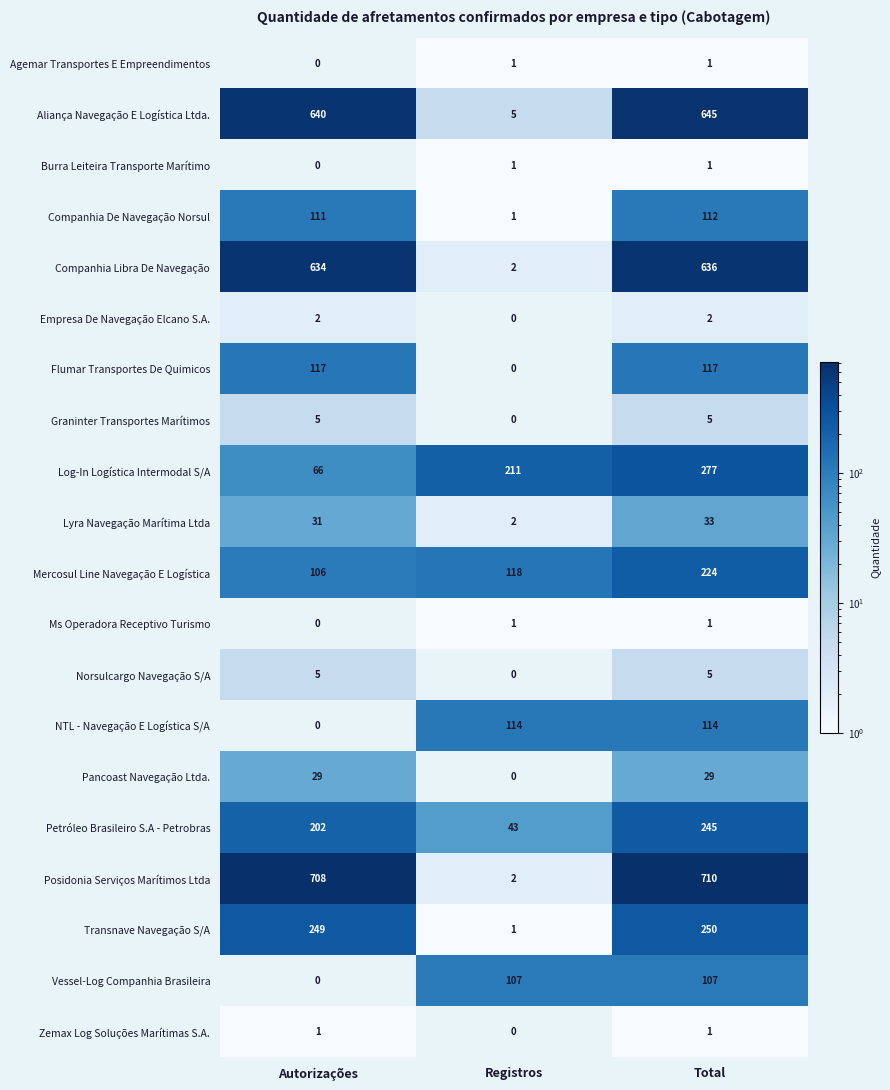

The Norsulcargo Navegação S/A series shows 2 at Registros. True or false?

False